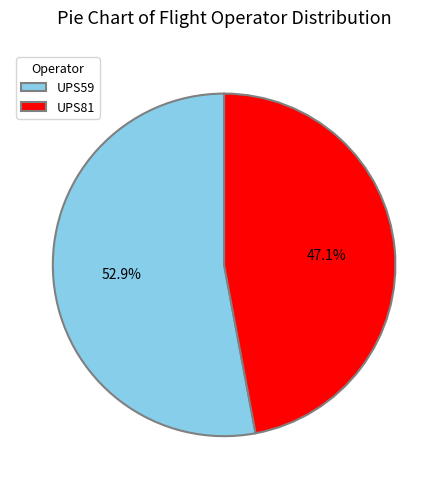

Rank the categories by value from highest to lowest.

UPS59, UPS81